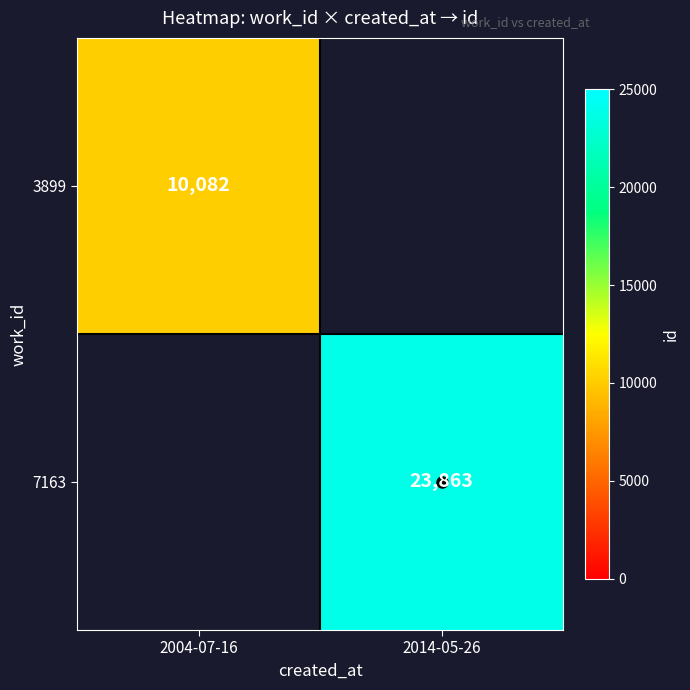

The value of 7163 at 2014-05-26 is 35704. True or false?

False